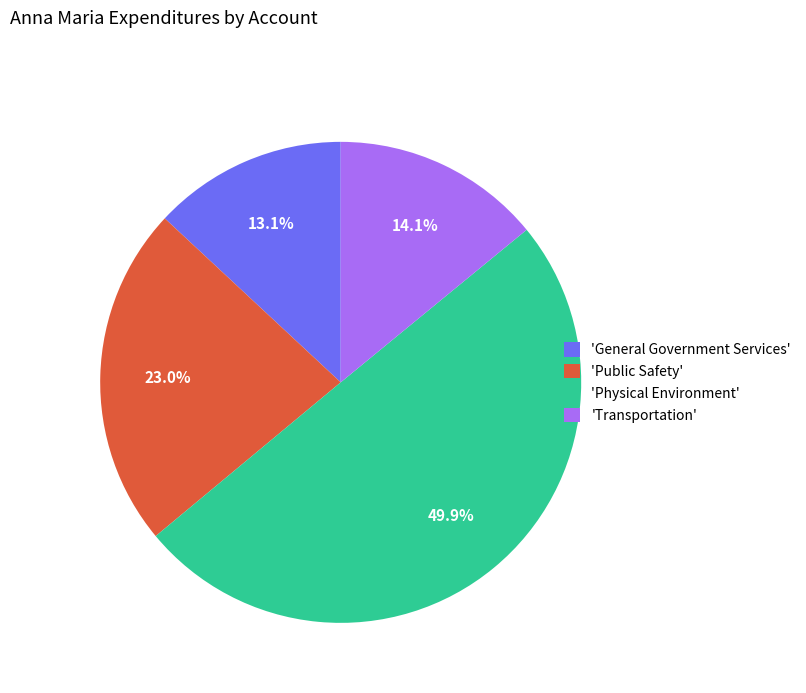

Rank the categories by value from lowest to highest.

'General Government Services', 'Transportation', 'Public Safety', 'Physical Environment'